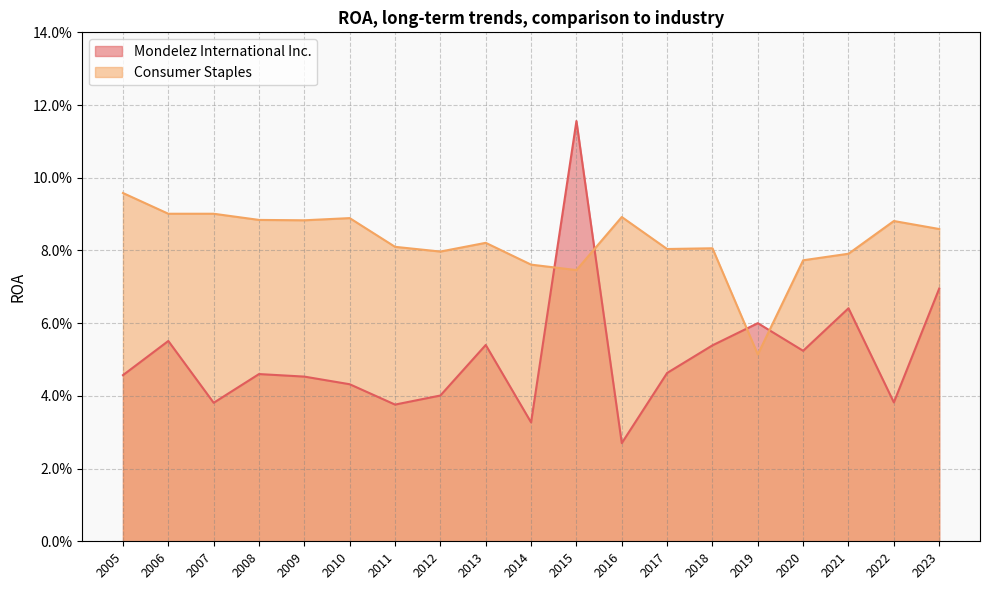

What are all the series names shown in the legend?

Mondelez International Inc., Consumer Staples